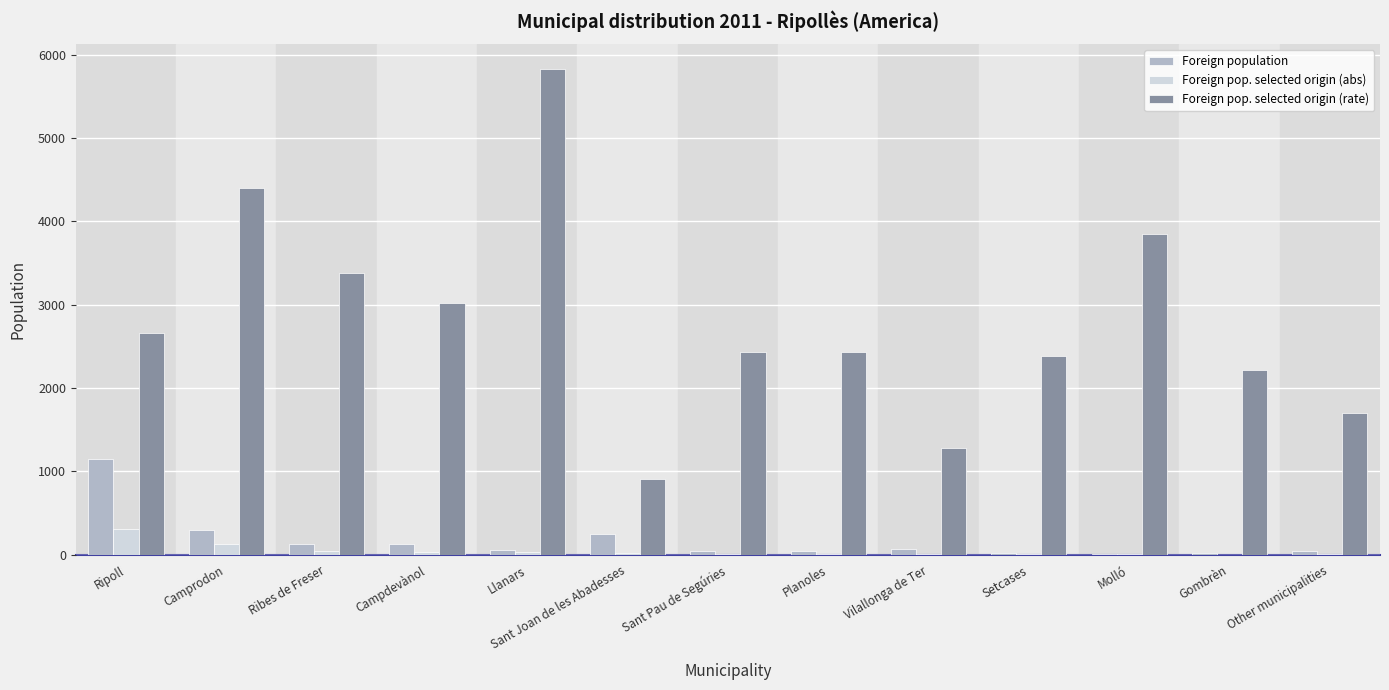

Is the value of Foreign pop. selected origin (abs) at Setcases greater than the value of Foreign pop. selected origin (rate) at Campdevànol?

No